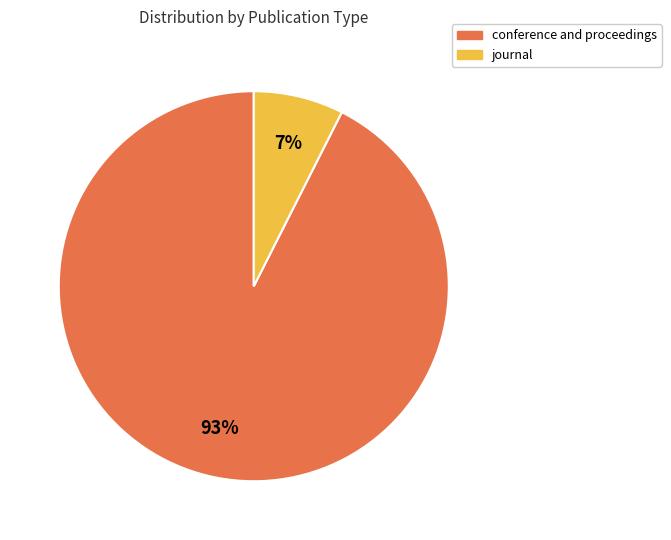

What percentage is the journal slice, to the nearest percent?

7%